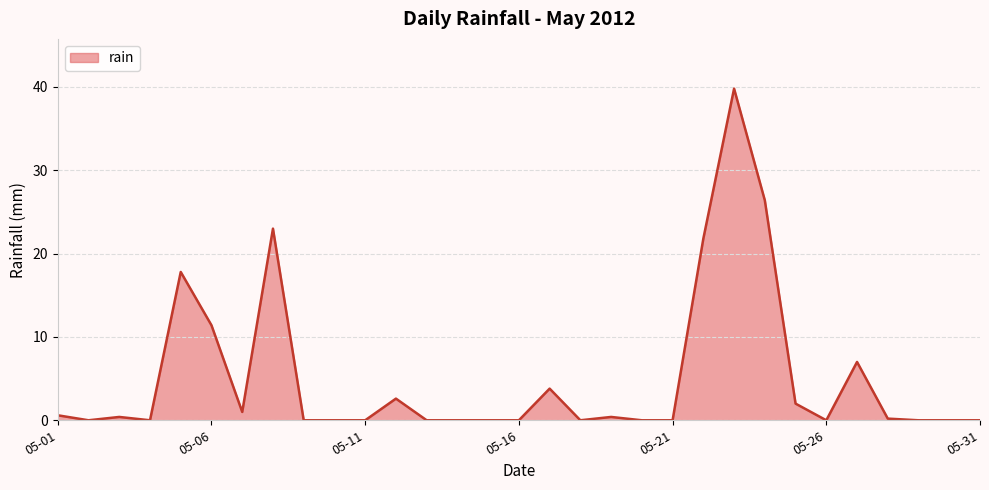

How many distinct data groups are displayed?

1